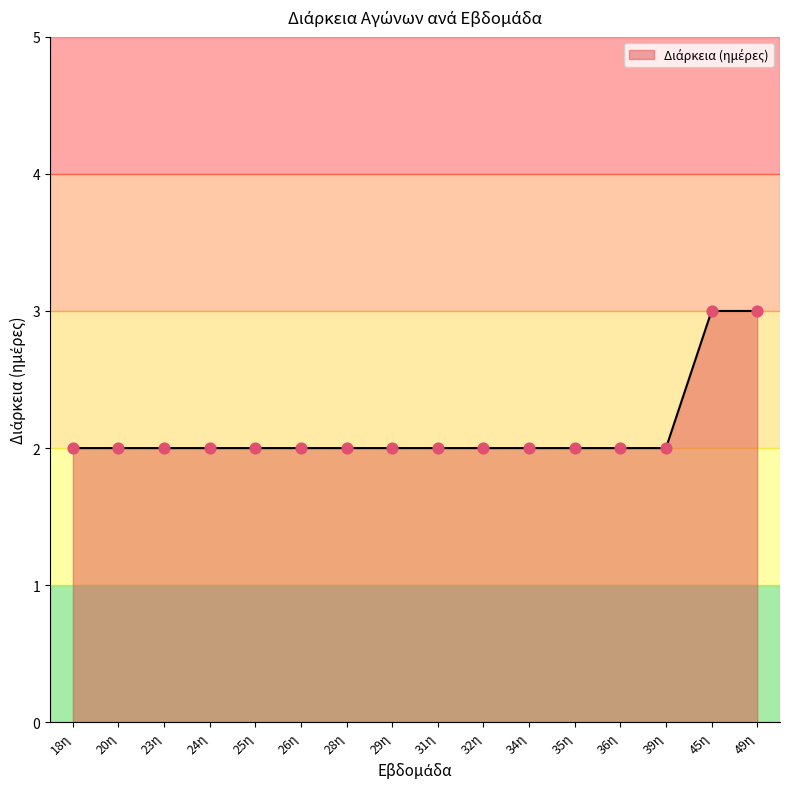

Approximately how many times larger is the value at 35η compared to 39η?

1.0